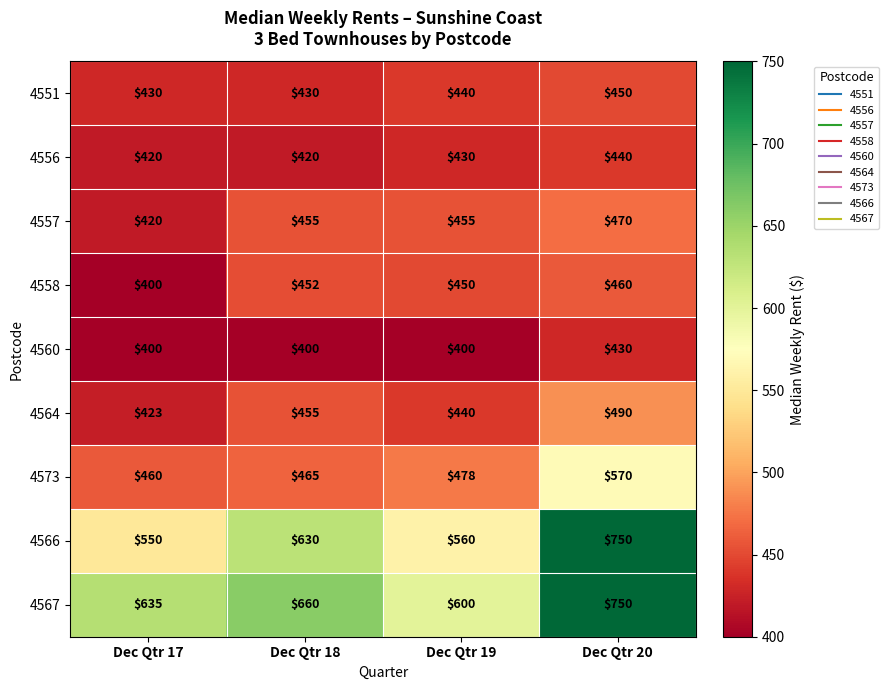

What is the difference between the highest and lowest values at Dec Qtr 19?

200